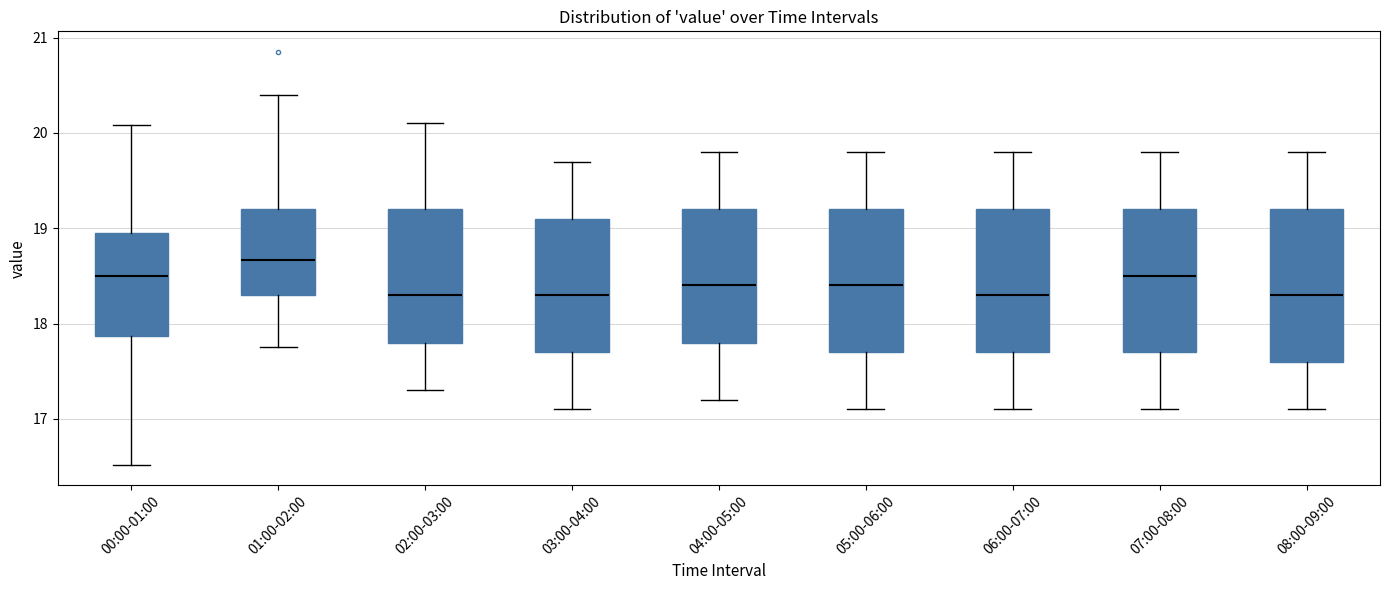

Which box has the highest median line?

01:00-02:00